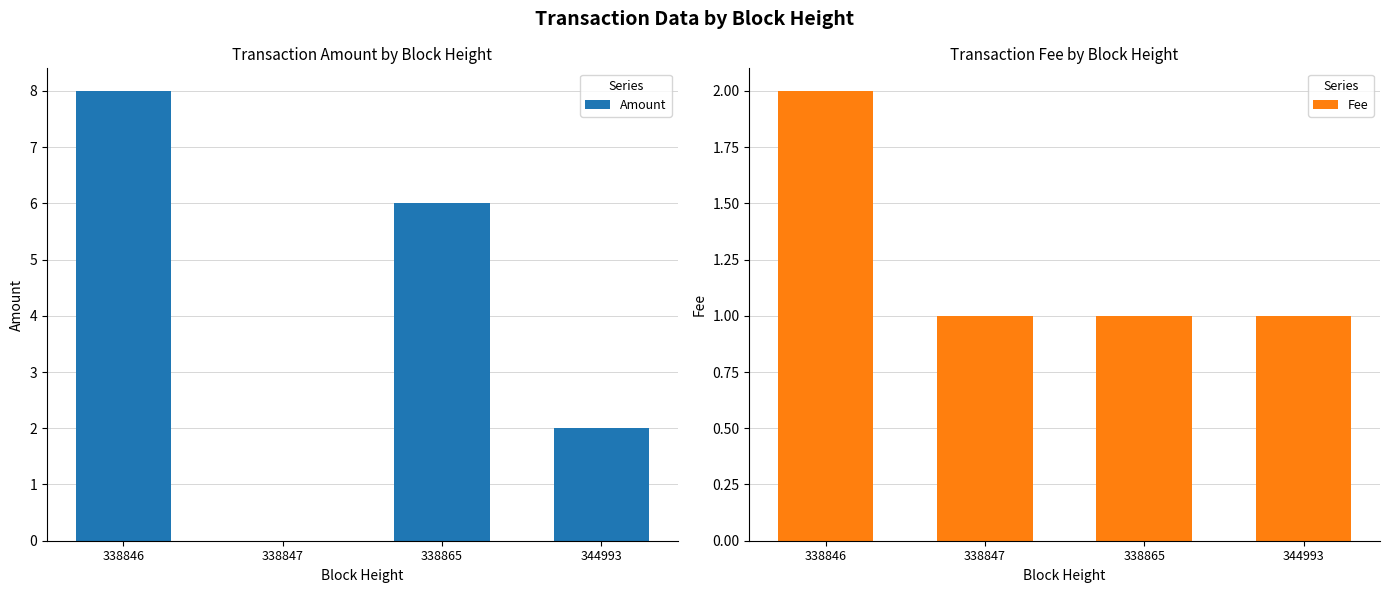

At which category is the sum across all series the highest?

338846